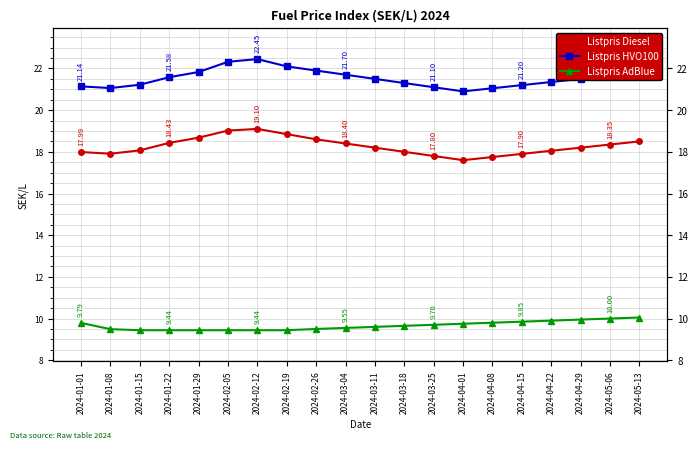

Rank the categories by Listpris HVO100 value from lowest to highest.

2024-04-01, 2024-04-08, 2024-01-08, 2024-03-25, 2024-01-01, 2024-04-15, 2024-01-15, 2024-03-18, 2024-04-22, 2024-03-11, 2024-04-29, 2024-01-22, 2024-05-06, 2024-03-04, 2024-05-13, 2024-01-29, 2024-02-26, 2024-02-19, 2024-02-05, 2024-02-12